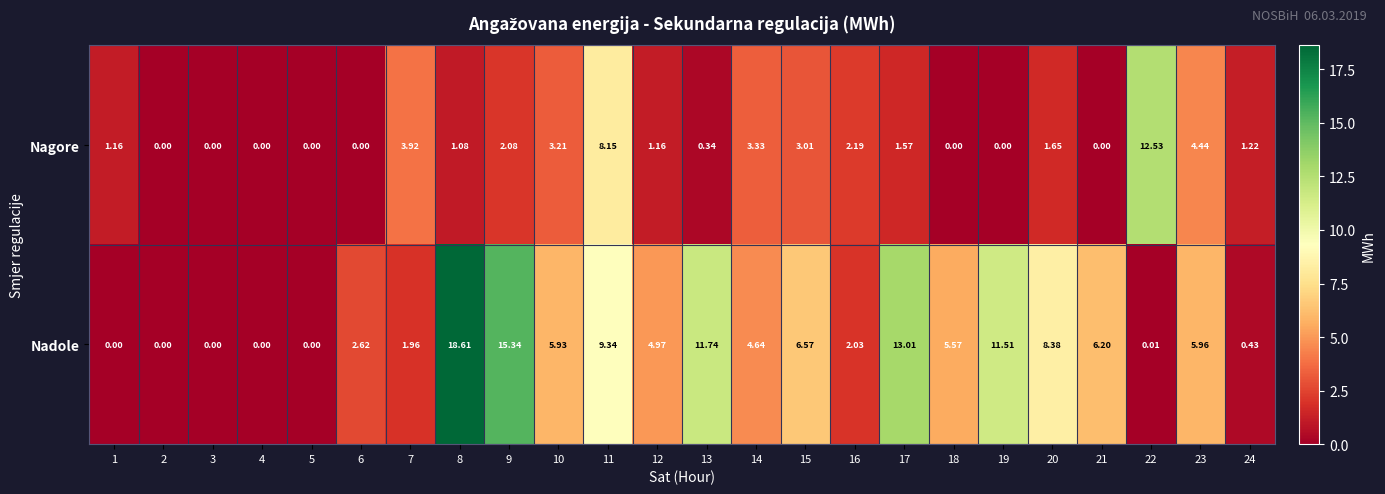

List the series in order of their peak value, lowest first.

Nagore, Nadole